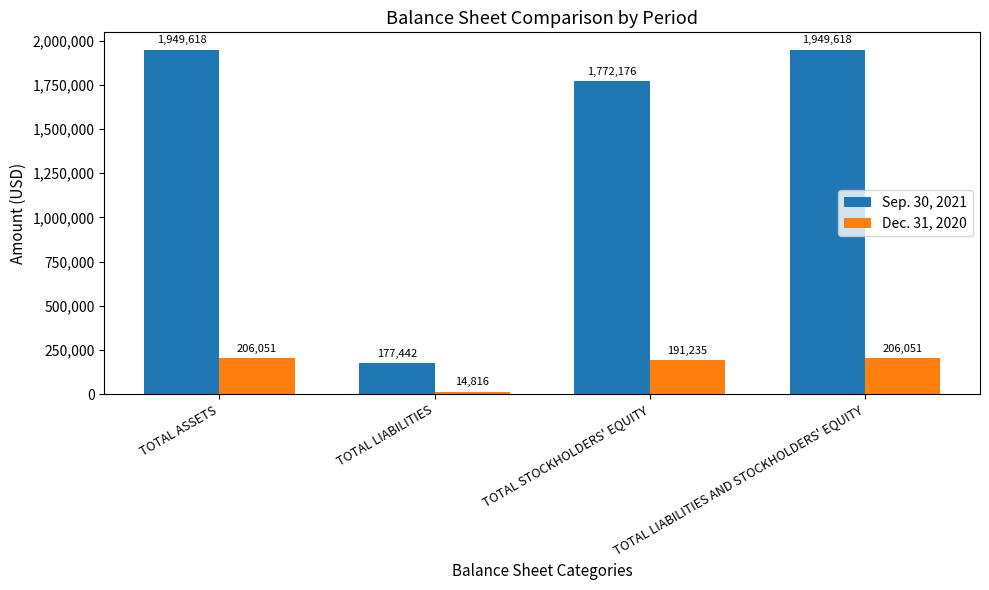

Rank the series by their average value, from lowest to highest.

Dec. 31, 2020, Sep. 30, 2021